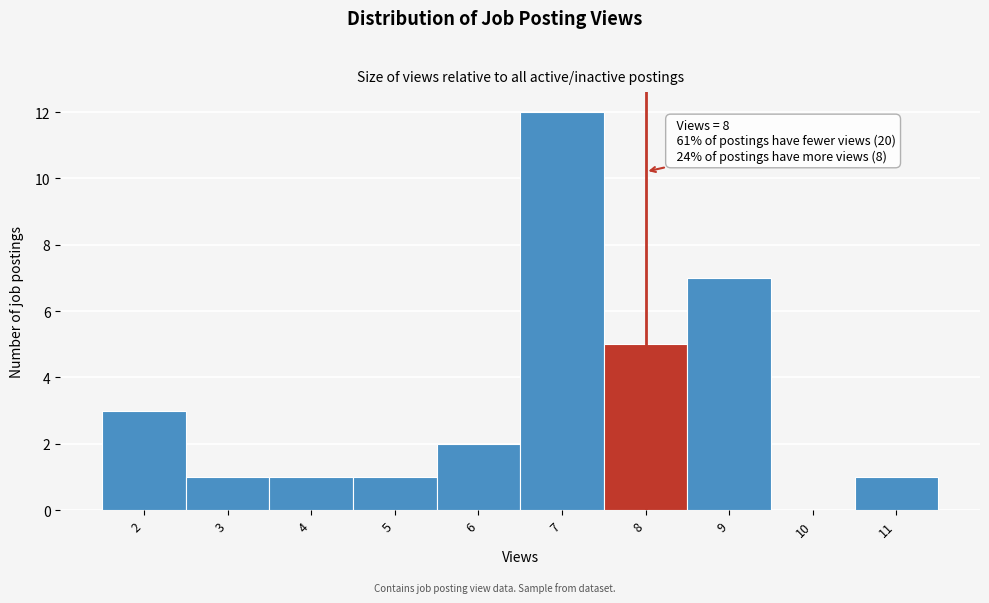

Which range on the x-axis has the tallest bar?

6.5 to 7.5